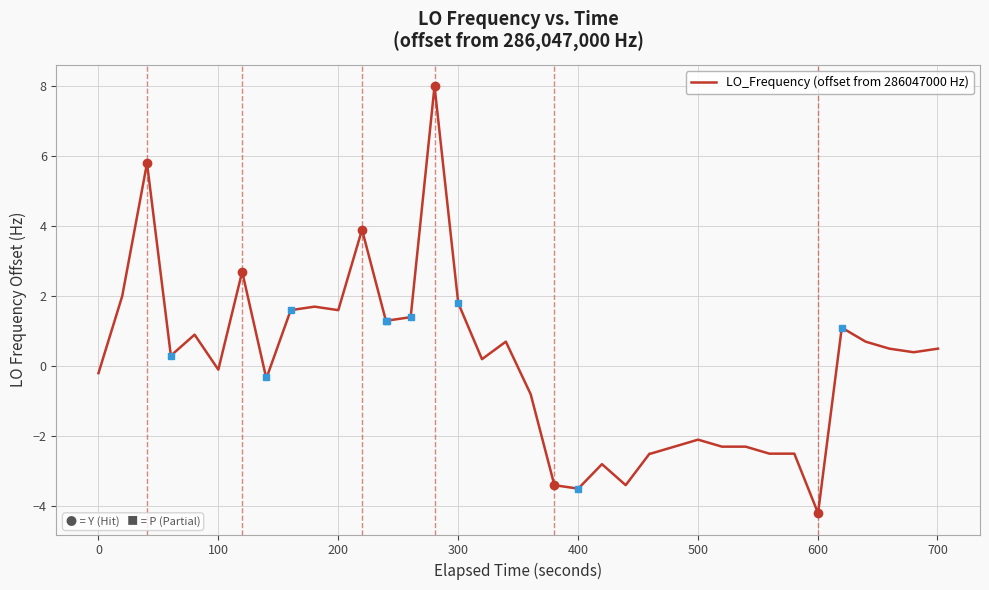

What is the difference between the maximum and minimum values?

12.2